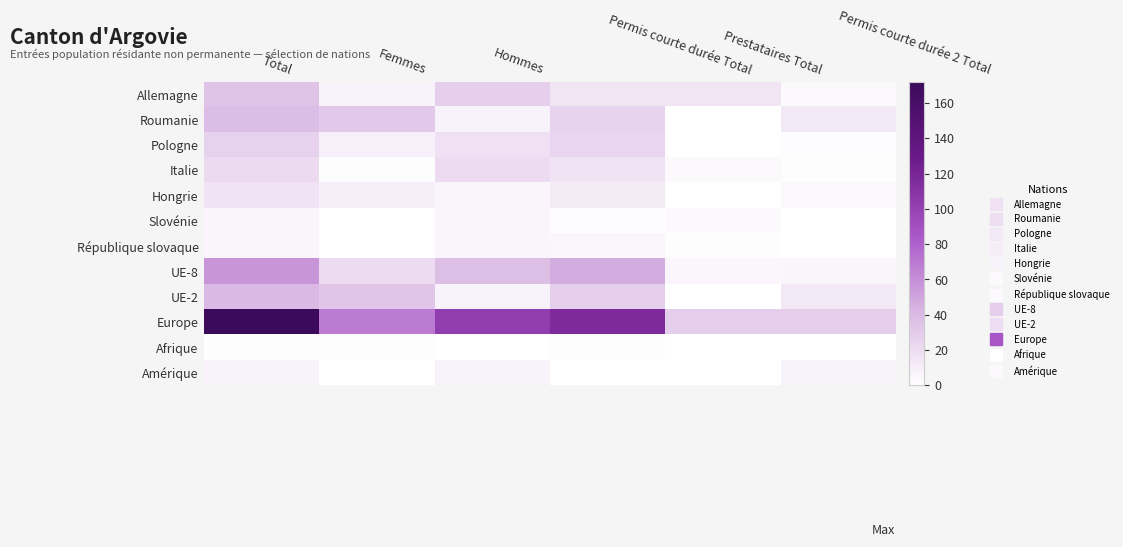

Which label corresponds to the smallest value in the chart?

Prestataires Total